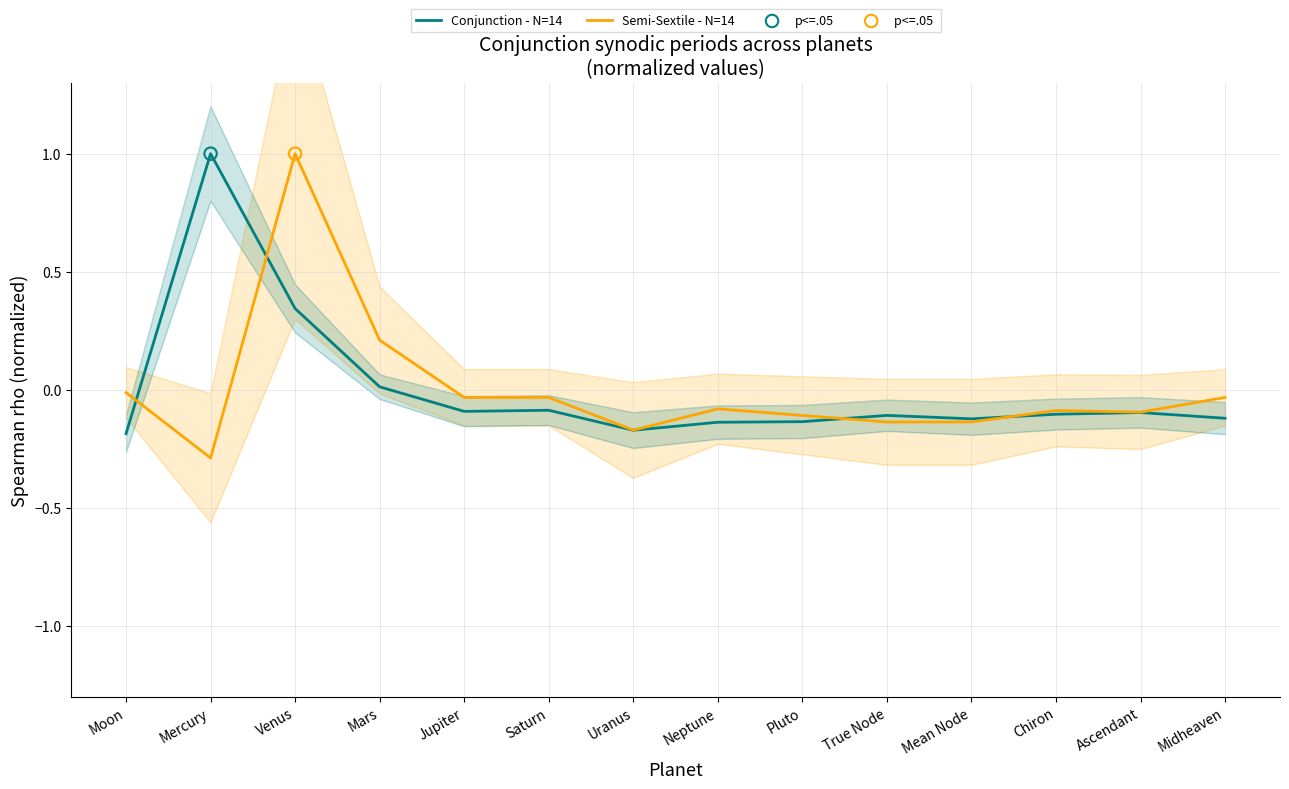

At which category is the sum across all series the highest?

Venus